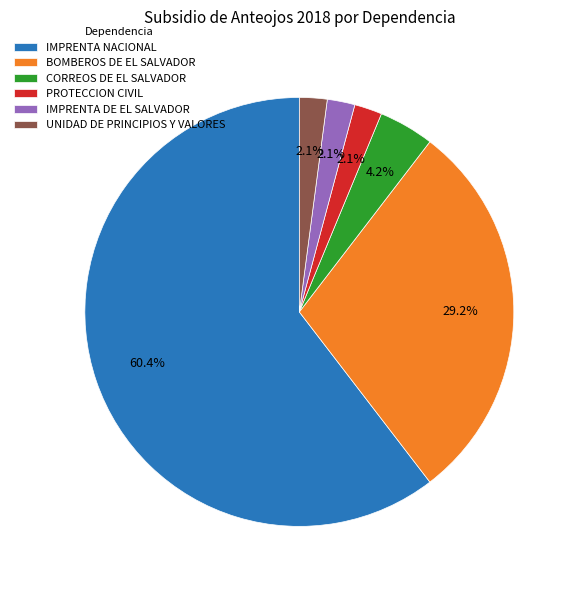

The BOMBEROS DE EL SALVADOR slice represents 42% of the pie. True or false?

False